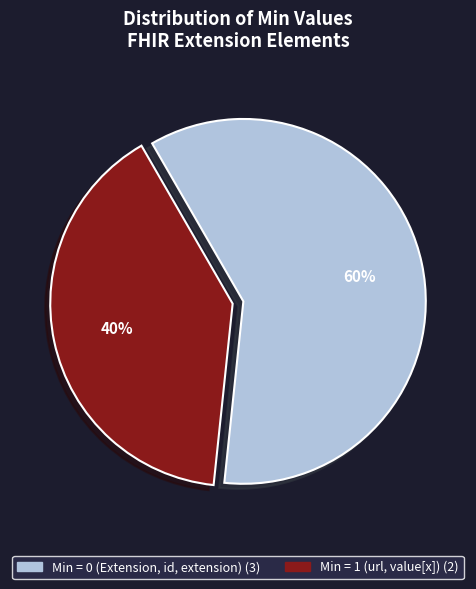

Count the number of slices in the pie.

2